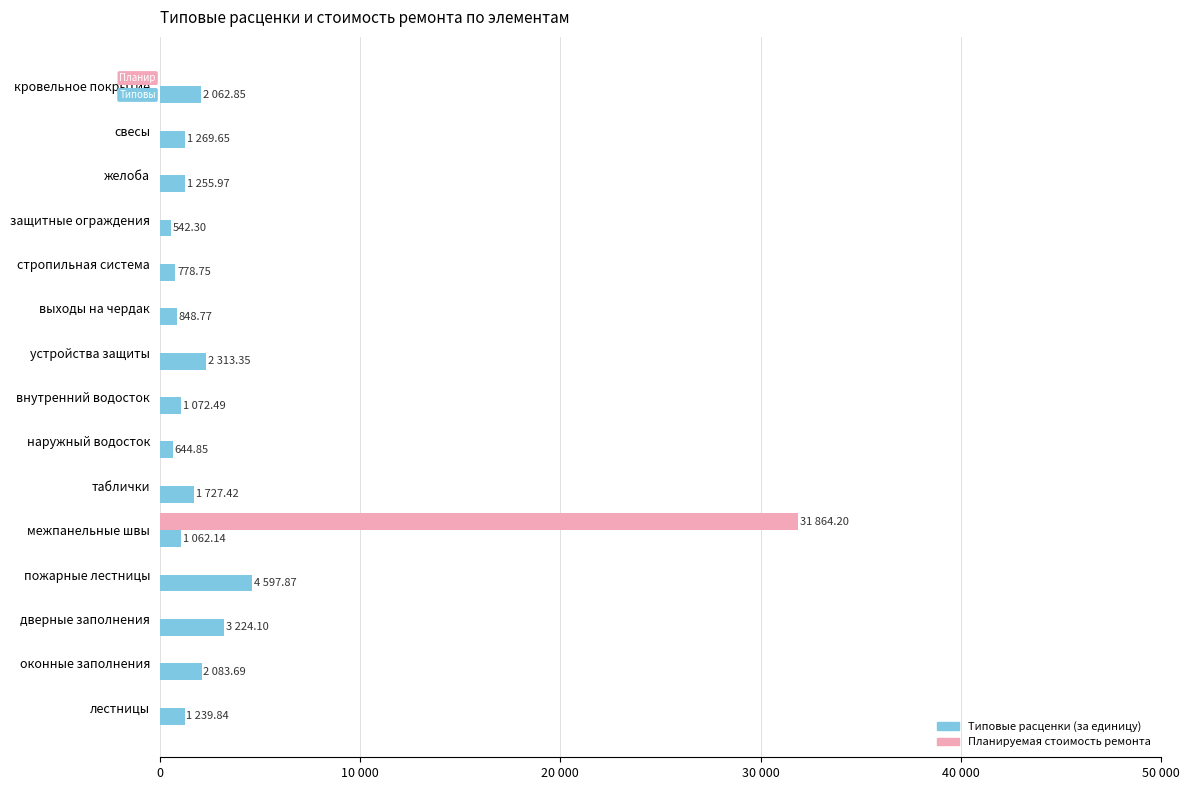

What is the average value of the Типовые расценки (за единицу) series?

1648.3